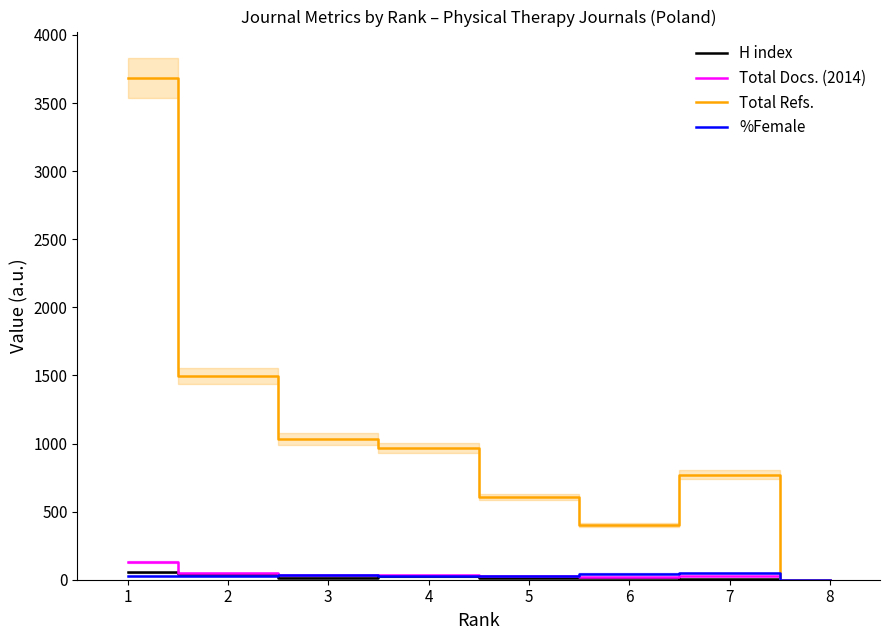

How many lines are shown in the chart?

4